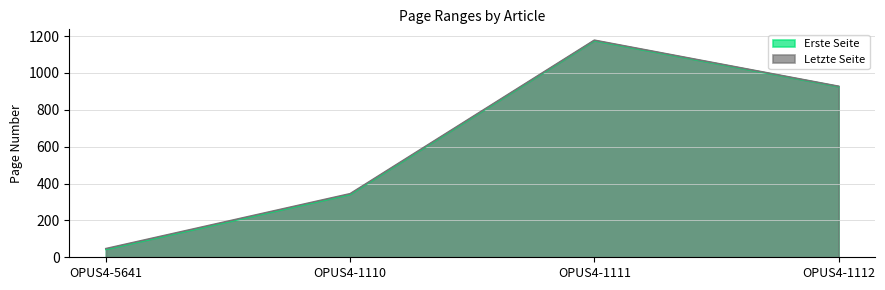

What is the difference between the Erste Seite values at OPUS4-1112 and OPUS4-1110?

585